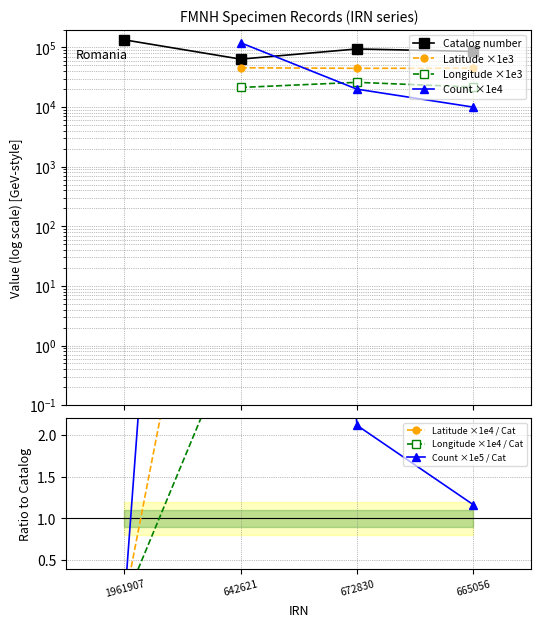

The value of Count at 672830 is 3.6. True or false?

False